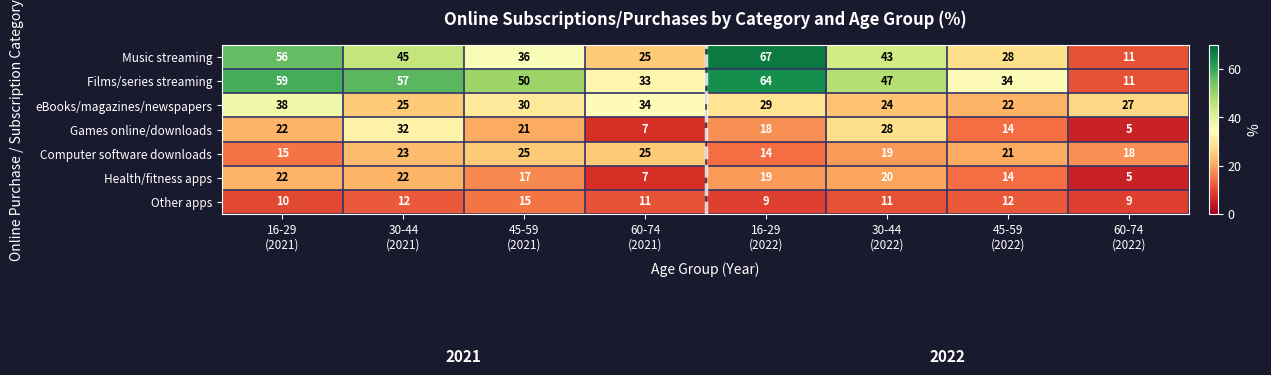

Which series has the widest spread of values?

Music streaming